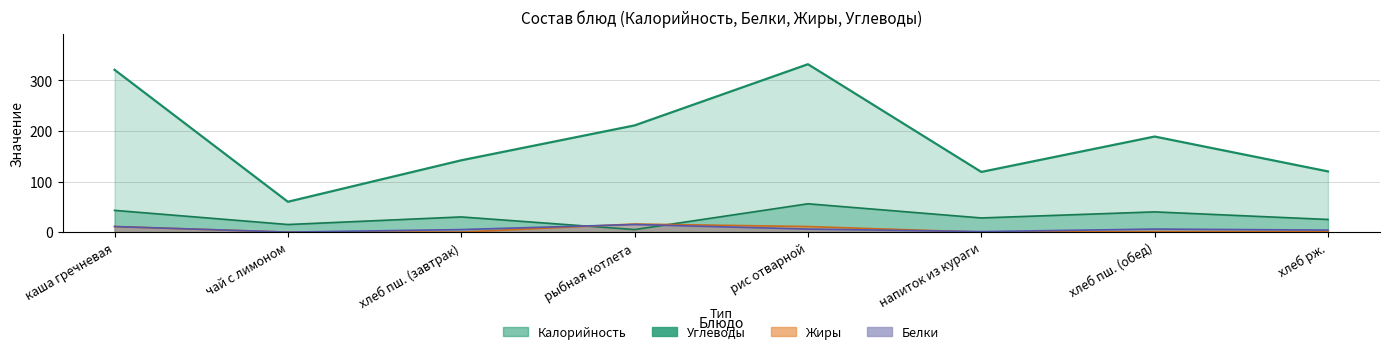

List the labels in order of Калорийность value, smallest first.

чай с лимоном, напиток из кураги, хлеб рж., хлеб пш. (завтрак), хлеб пш. (обед), рыбная котлета, каша гречневая, рис отварной